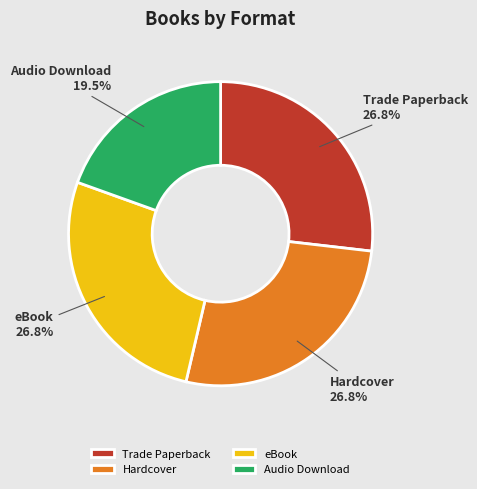

To the nearest percent, what is the combined percentage of Hardcover and eBook?

54%